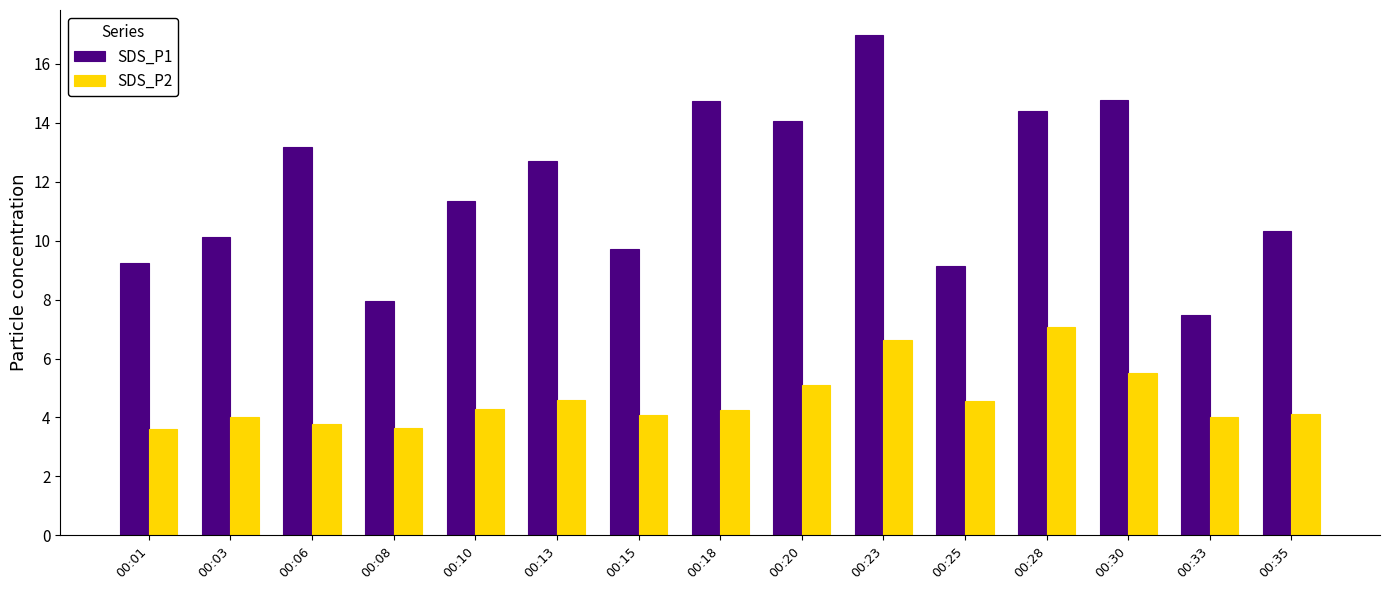

What is the sum of the SDS_P2 values at 00:06 and 00:03?

7.8